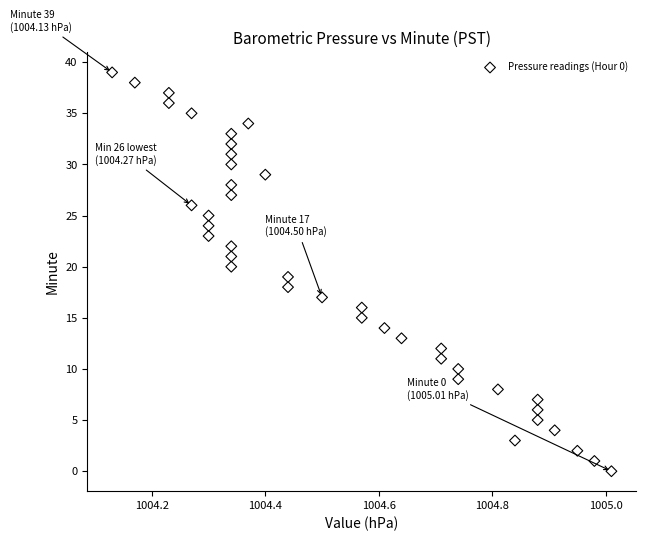

What is the range of Y values (max minus min)?

39